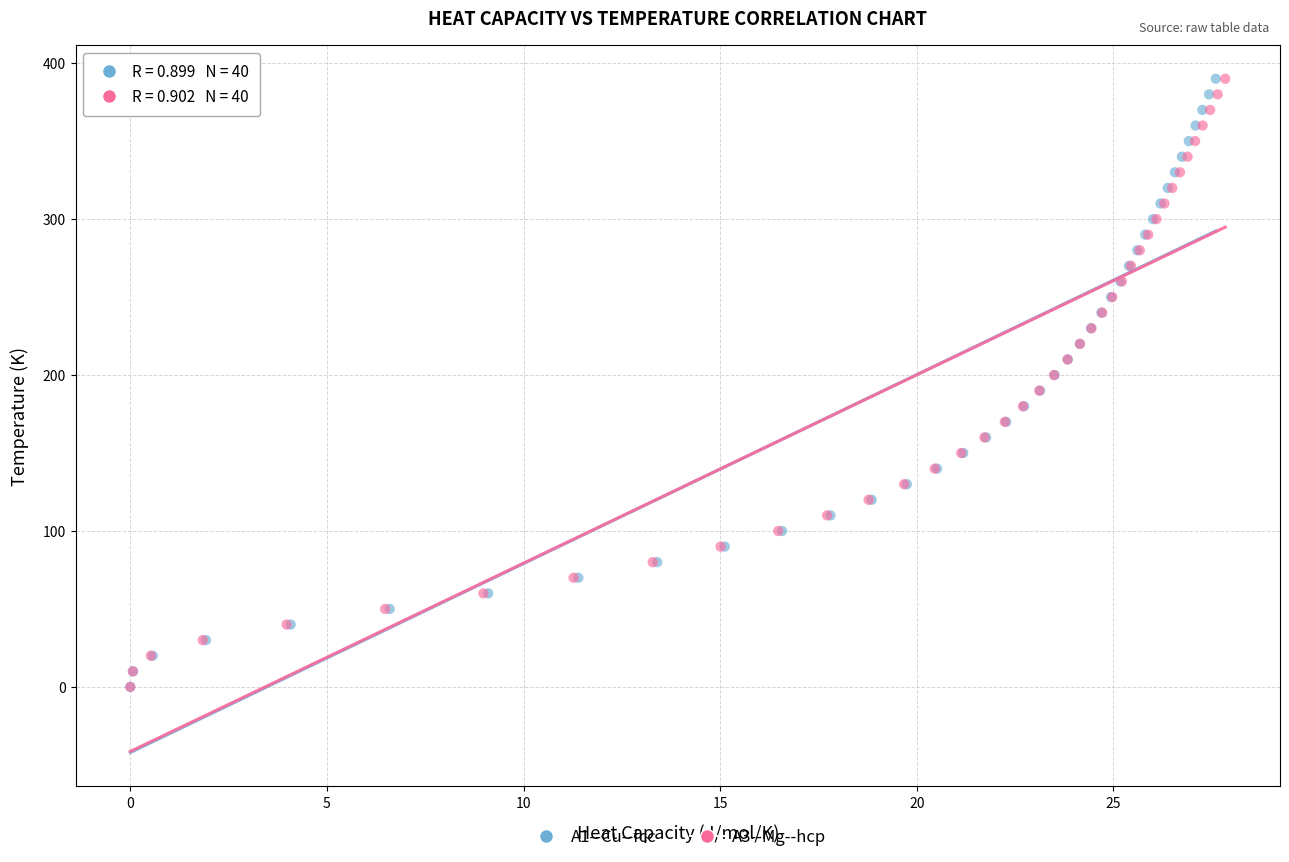

What are all the series names shown in the legend?

A1--Cu--fcc, A3--Mg--hcp